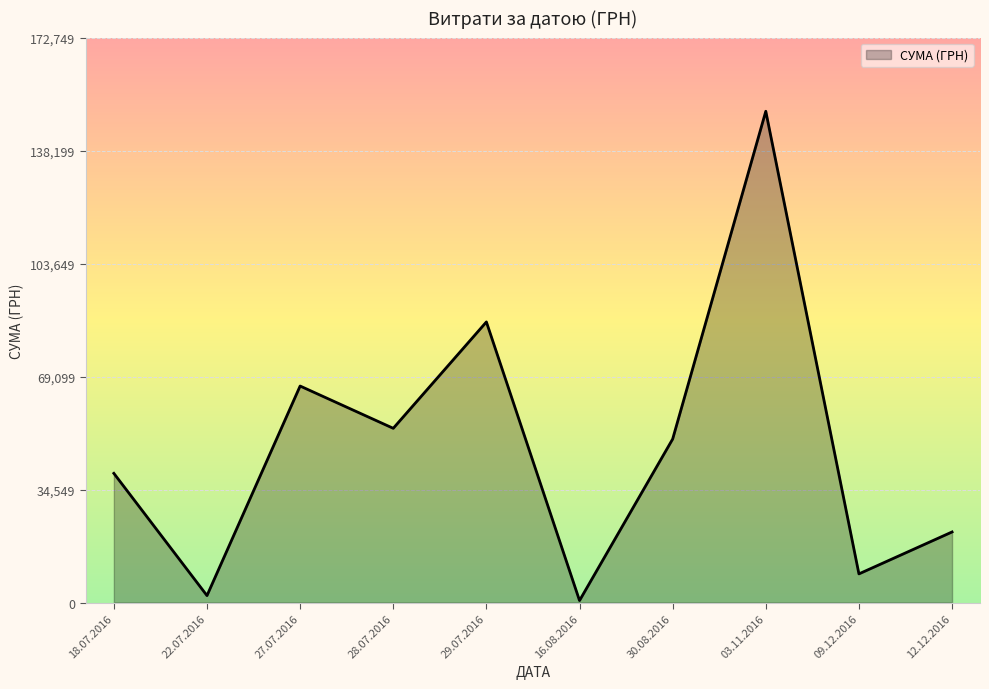

At which category does the chart reach its minimum across all series?

16.08.2016